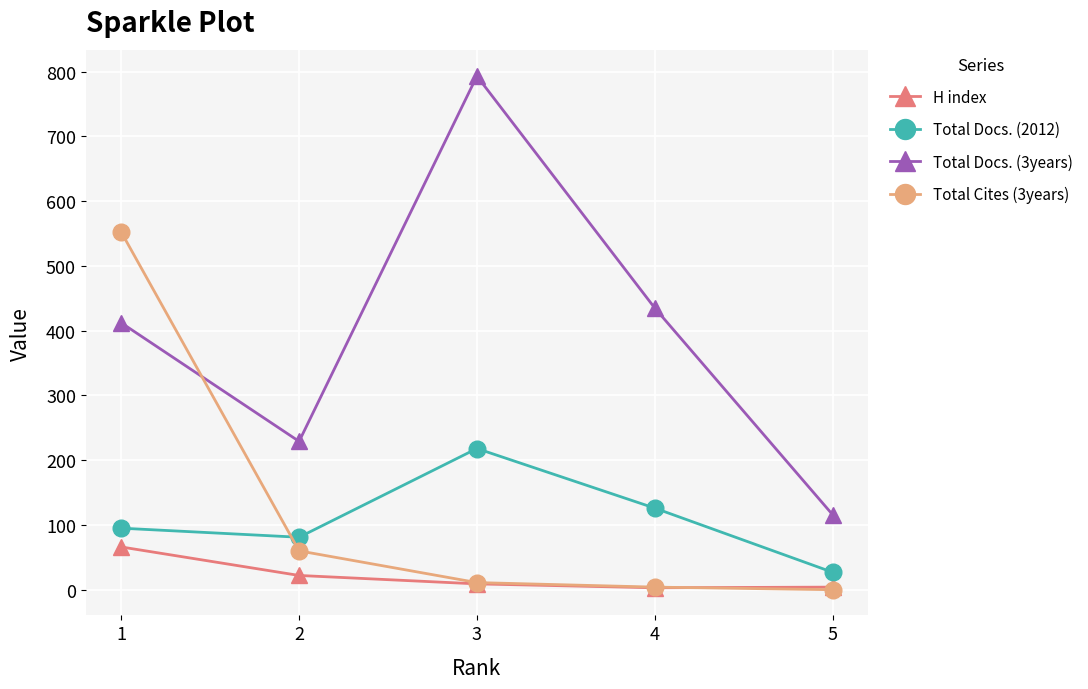

List the series in order of their peak value, lowest first.

H index, Total Docs. (2012), Total Cites (3years), Total Docs. (3years)